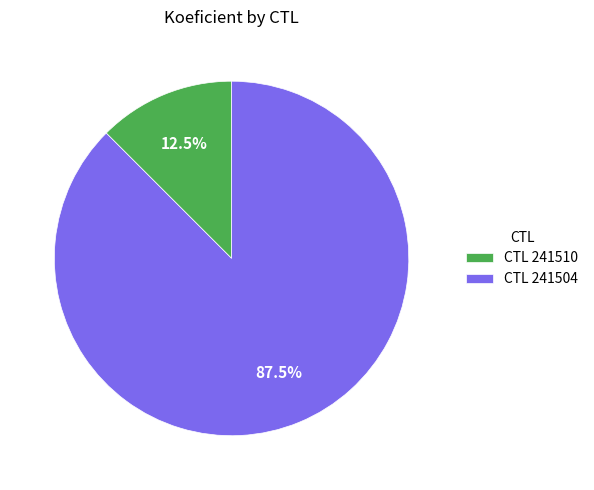

How much of the chart is everything except CTL 241504?

12.5%